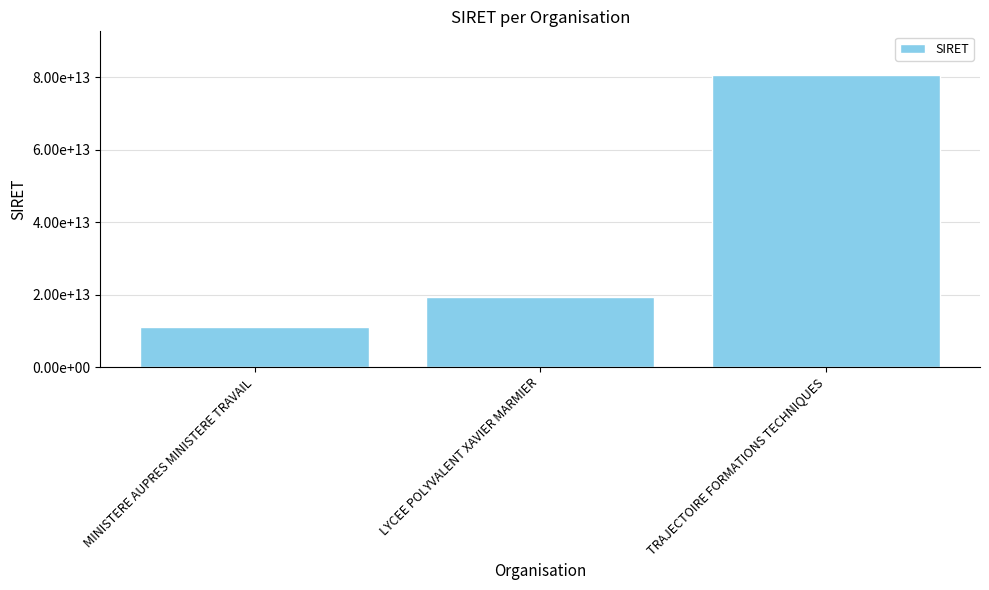

What is the difference between the second highest and minimum values?

8250036500032